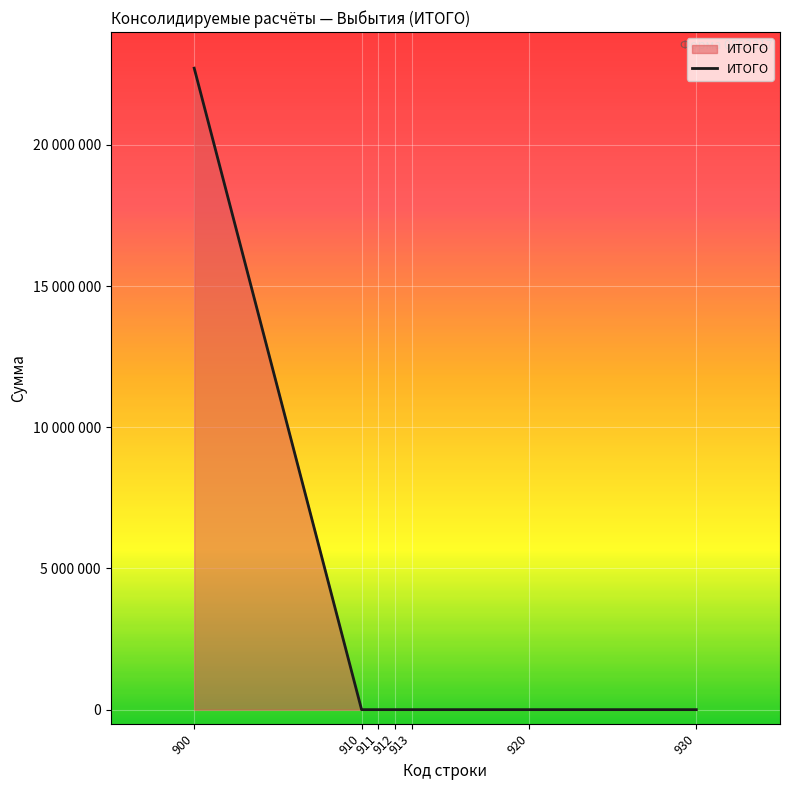

The chart shows a value of -9281651 at 910. True or false?

False